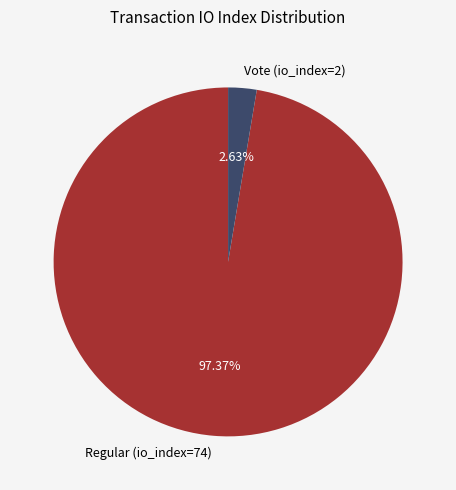

Does Vote (io_index=2) represent more than half of the total?

No